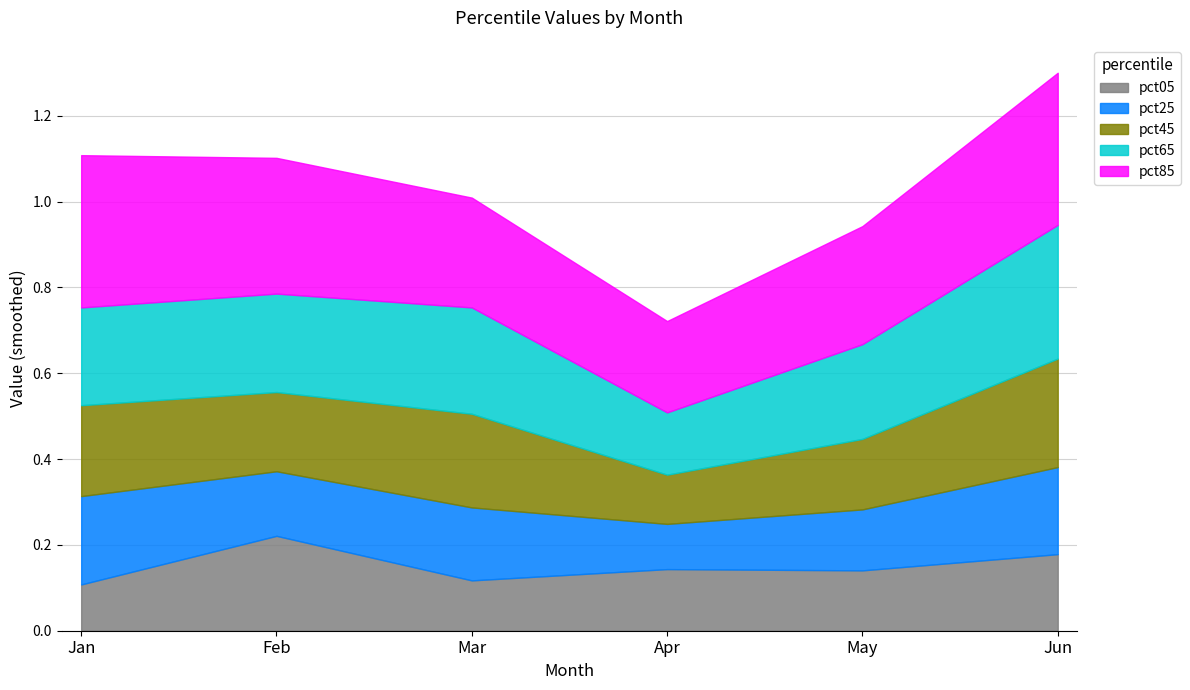

Read the pct85 value at Jun.

0.4